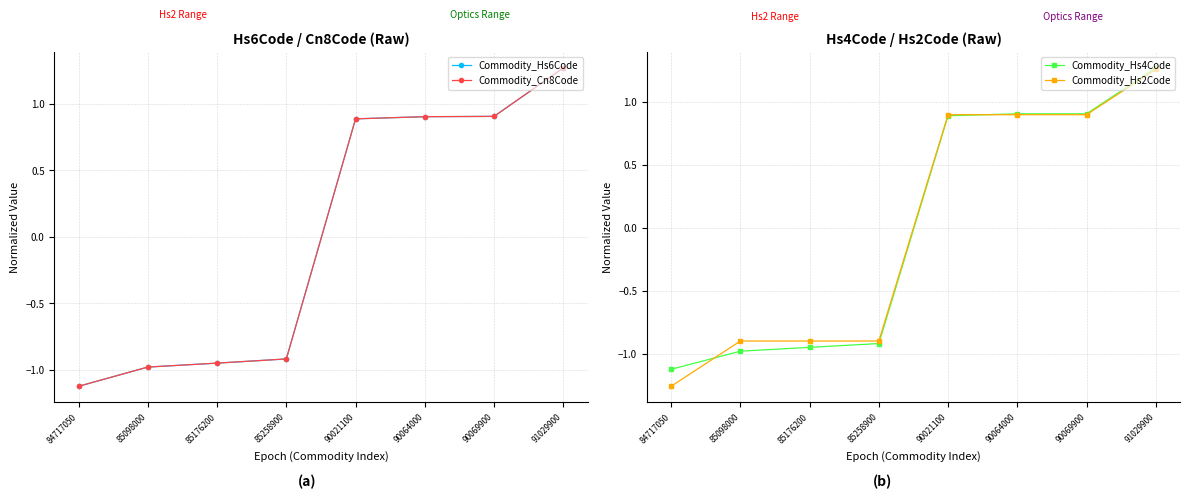

Which series has the largest total across all categories?

Commodity_Hs6Code